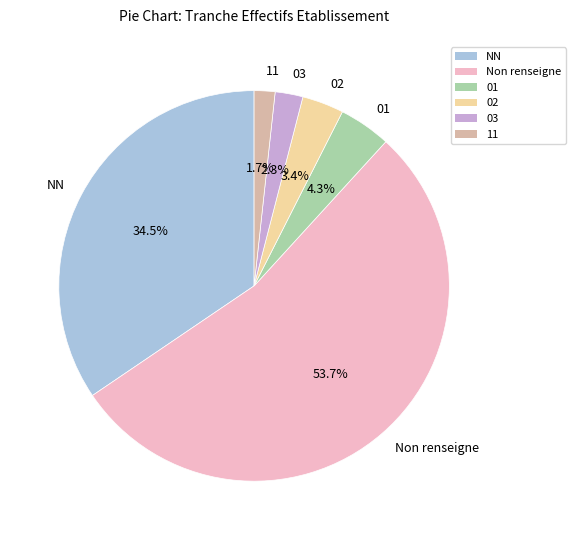

What is the total percentage of 11 and 01?

6.0%